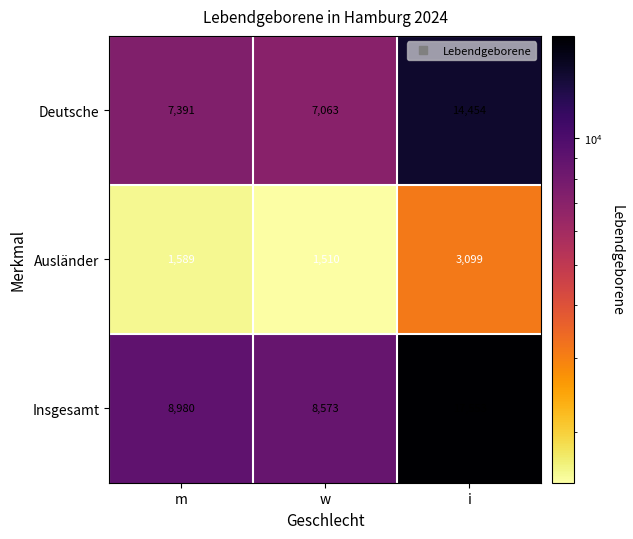

At which label does Deutsche reach its minimum?

w